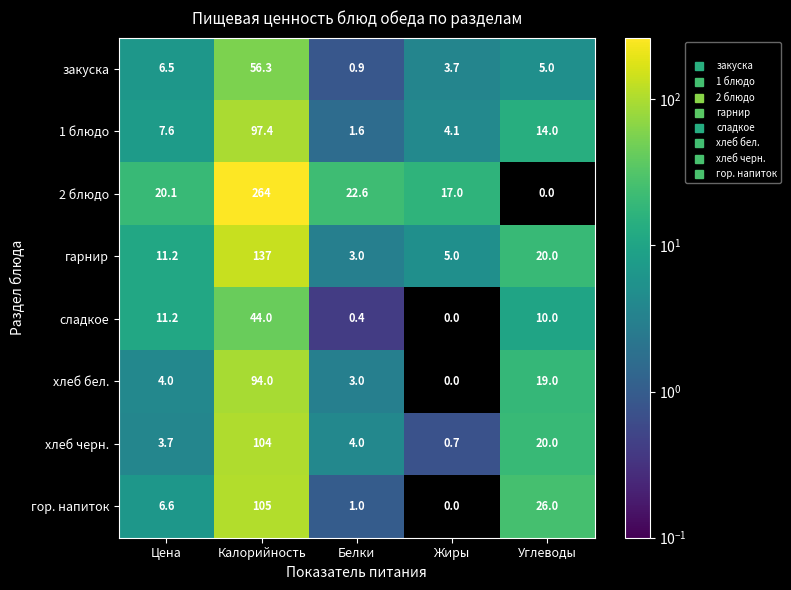

How many data points in сладкое are less than 10?

2